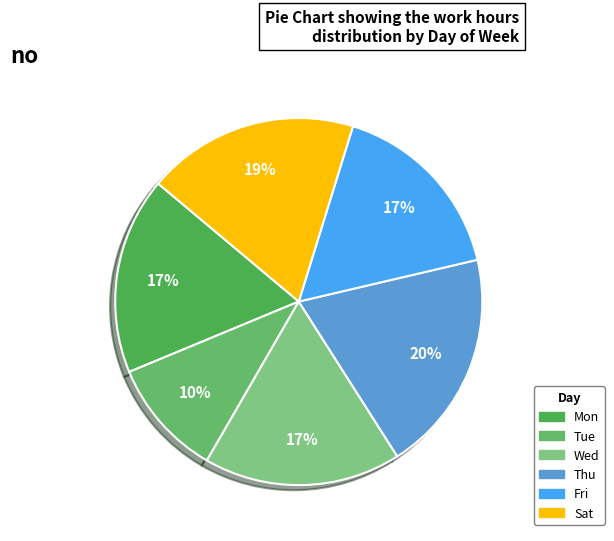

Is there any slice that represents more than half of the pie?

No